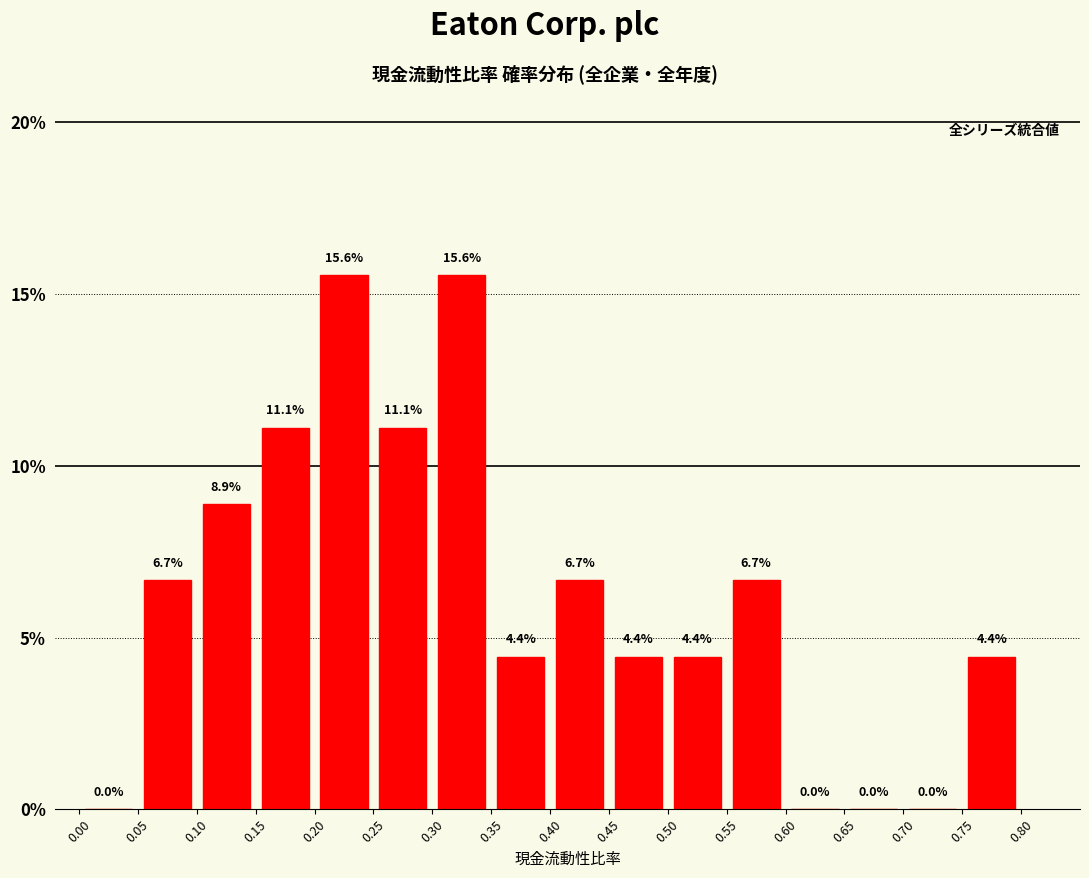

Reading left to right, list every bar in this chart as the range it spans on the x-axis followed by its height.

0.00 to 0.05: 0.0
0.05 to 0.10: 6.7
0.10 to 0.15: 8.9
0.15 to 0.20: 11.1
0.20 to 0.25: 15.6
0.25 to 0.30: 11.1
0.30 to 0.35: 15.6
0.35 to 0.40: 4.4
0.40 to 0.45: 6.7
0.45 to 0.50: 4.4
0.50 to 0.55: 4.4
0.55 to 0.60: 6.7
0.60 to 0.65: 0.0
0.65 to 0.70: 0.0
0.70 to 0.75: 0.0
0.75 to 0.80: 4.4